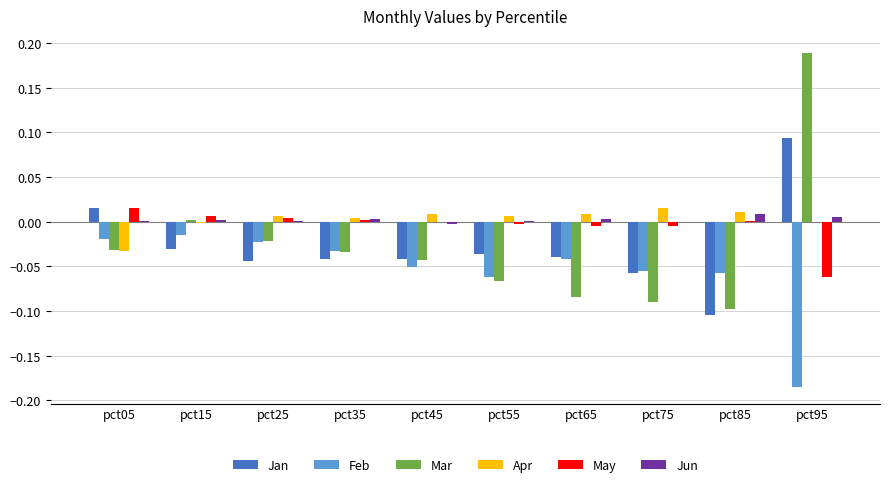

Does the chart contain stacked bars?

No